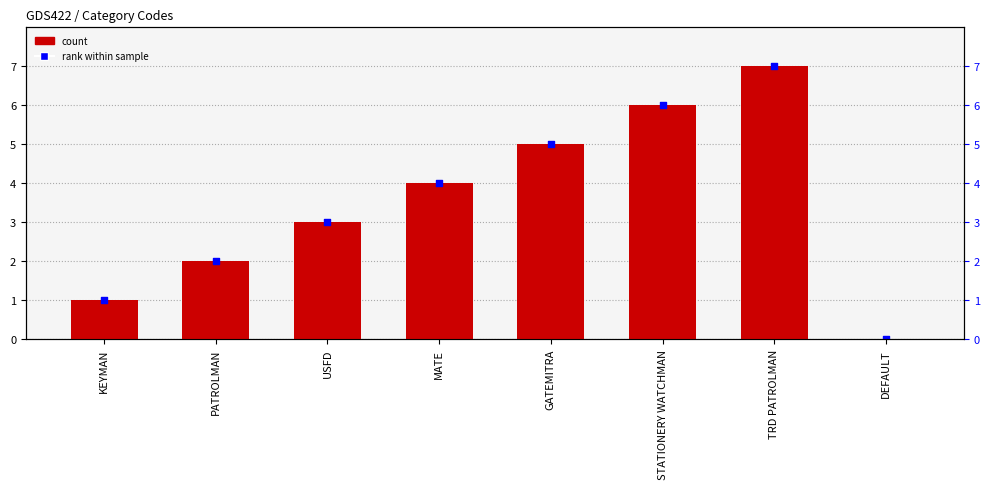

Which series has the largest total across all categories?

col_1